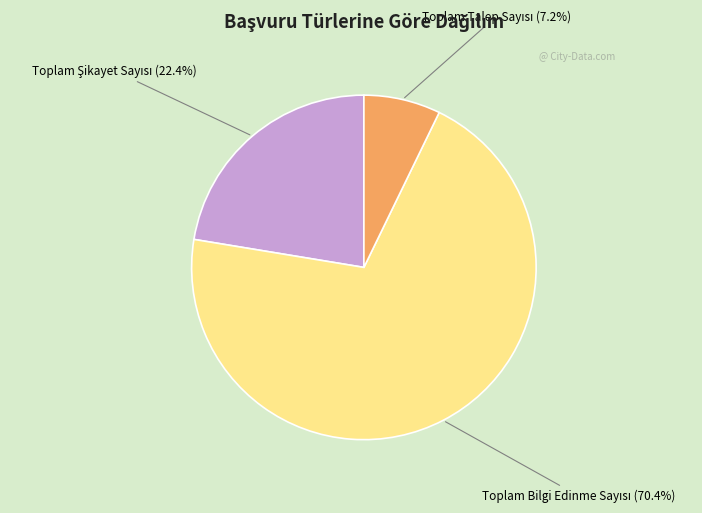

Is there any slice that represents more than half of the pie?

Yes